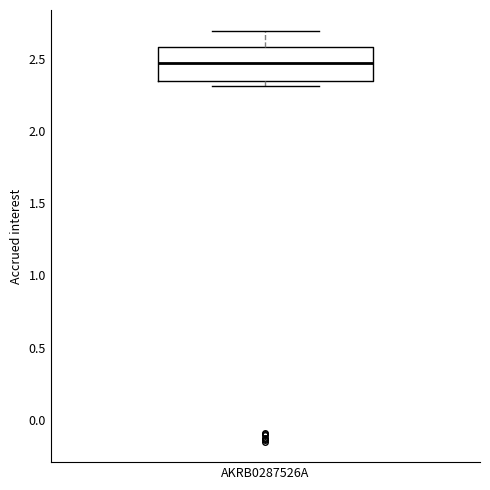

Where does the upper whisker of the box for AKRB0287526A end on the y-axis? The values are not printed on the chart, so give them approximately, as read against the axis.

2.70